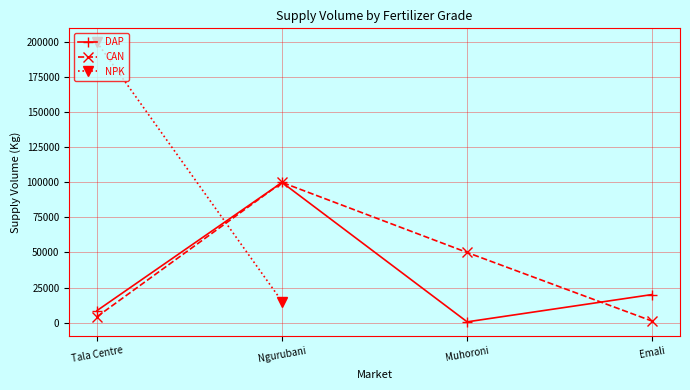

Rank the categories by DAP value from highest to lowest.

Ngurubani, Emali, Tala Centre, Muhoroni